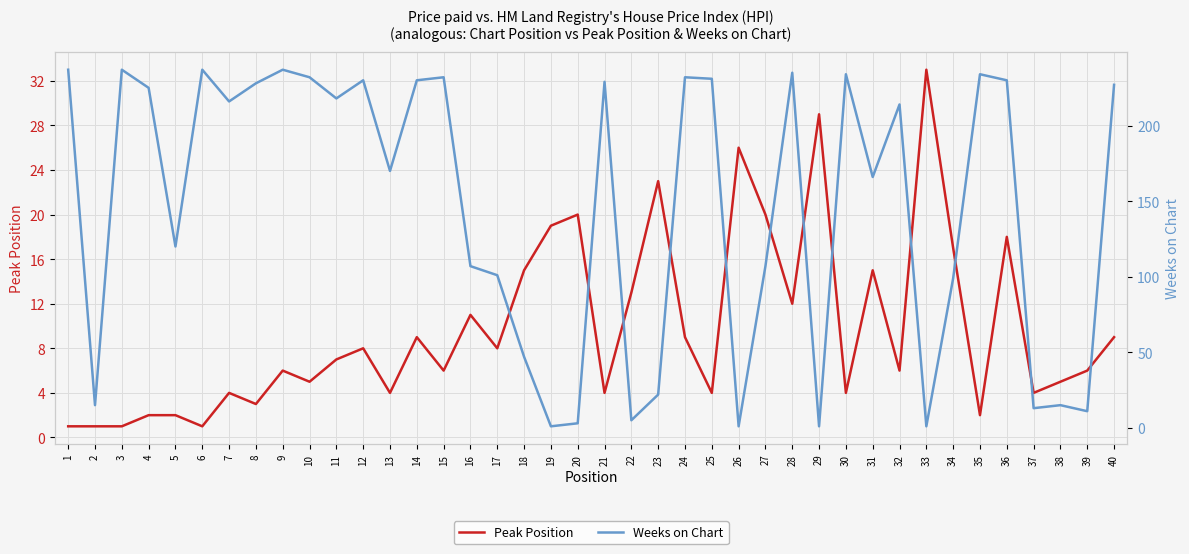

Reading right to left, extract all data points from this chart.

Peak Position: 9	6	5	4	18	2	17	33	6	15	4	29	12	20	26	4	9	23	13	4	20	19	15	8	11	6	9	4	8	7	5	6	3	4	1	2	2	1	1	1
Weeks on Chart: 227	11	15	13	230	234	99	1	214	166	234	1	235	107	1	231	232	22	5	229	3	1	47	101	107	232	230	170	230	218	232	237	228	216	237	120	225	237	15	237